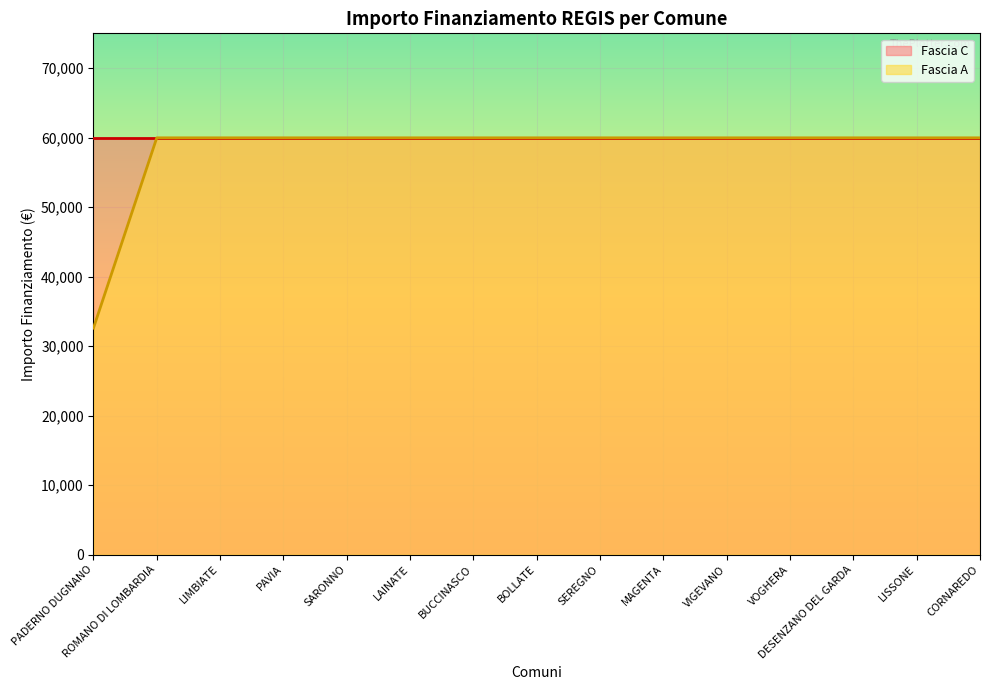

Rank the categories by value from highest to lowest.

ROMANO DI LOMBARDIA, LIMBIATE, PAVIA, SARONNO, LAINATE, BUCCINASCO, BOLLATE, SEREGNO, MAGENTA, VIGEVANO, VOGHERA, DESENZANO DEL GARDA, LISSONE, CORNAREDO, PADERNO DUGNANO